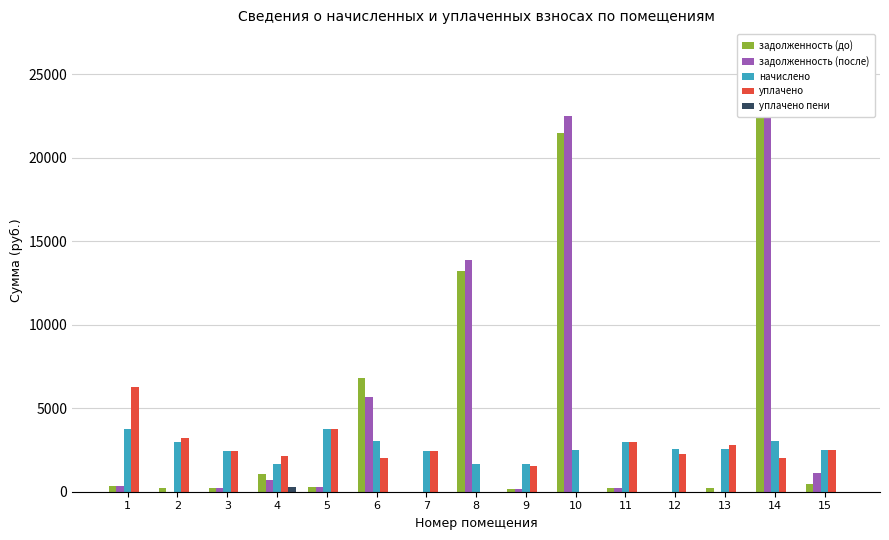

The начислено series shows 1824.3 at 2. True or false?

False